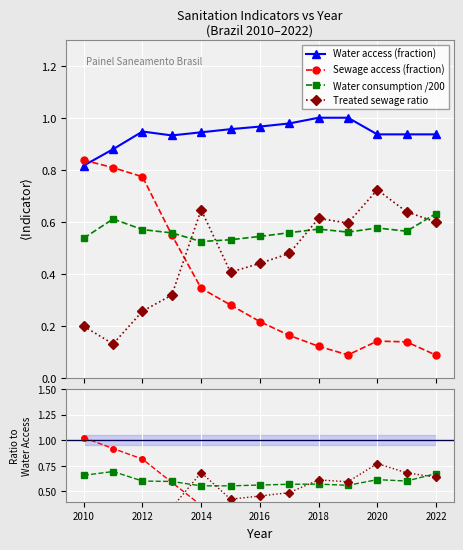

In Sewage access (fraction), how many points are lower than both neighbors (excluding endpoints)?

1